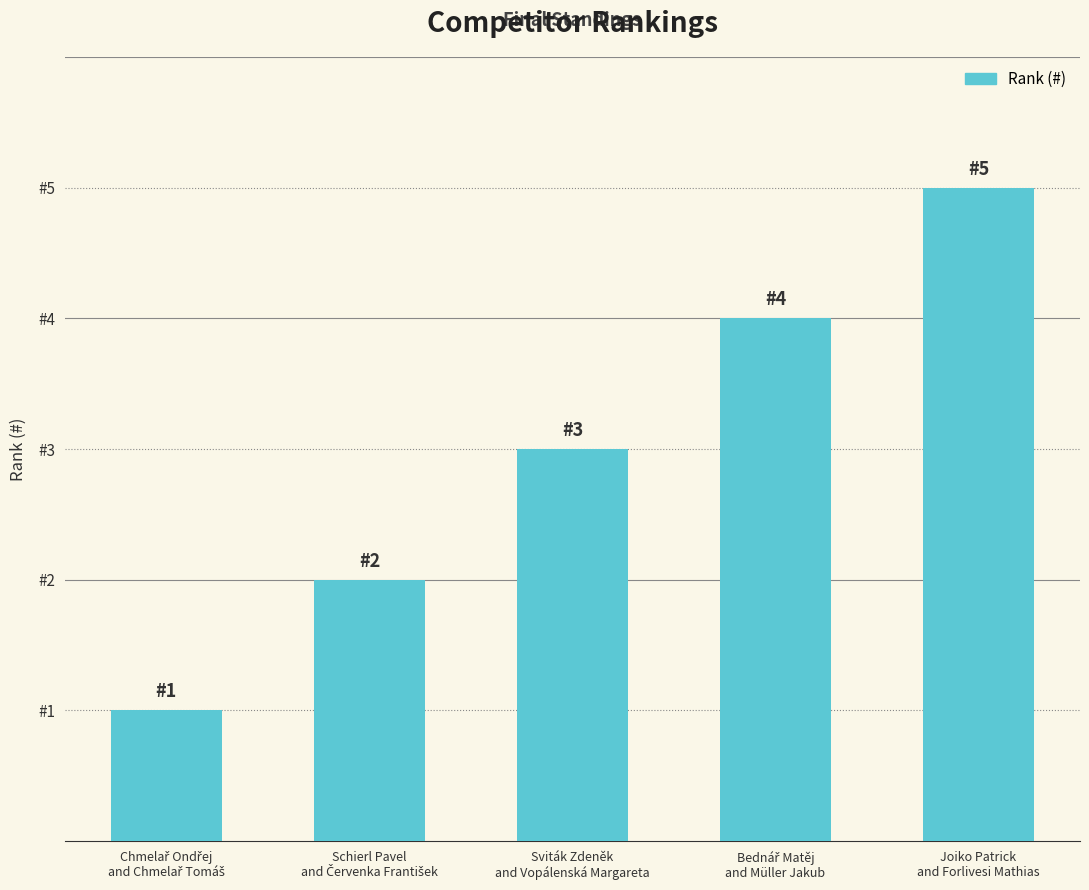

Rank the categories by value from lowest to highest.

Chmelař Ondřej
and Chmelař Tomáš, Schierl Pavel
and Červenka František, Sviták Zdeněk
and Vopálenská Margareta, Bednář Matěj
and Müller Jakub, Joiko Patrick
and Forlivesi Mathias